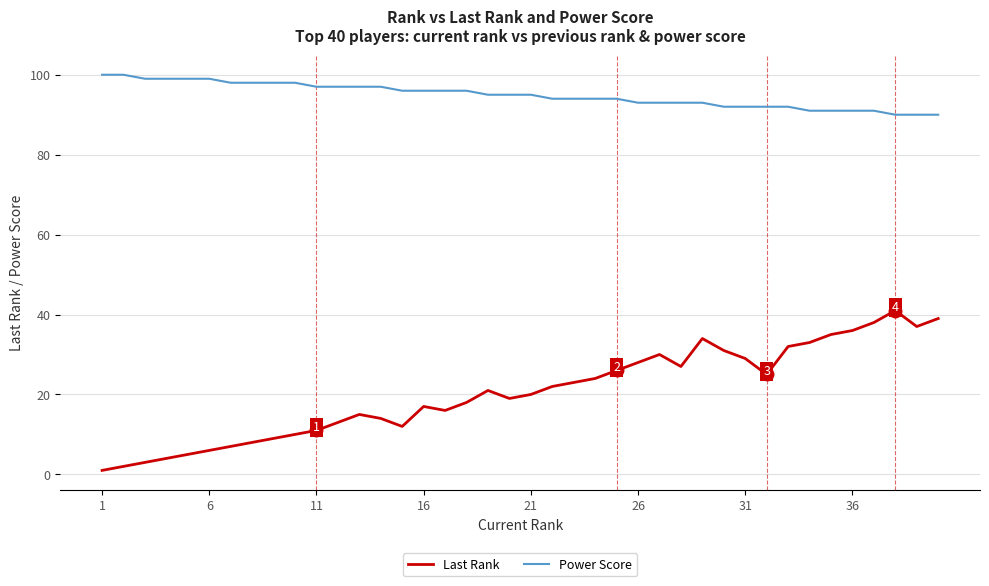

Which series has the largest total across all categories?

Power Score